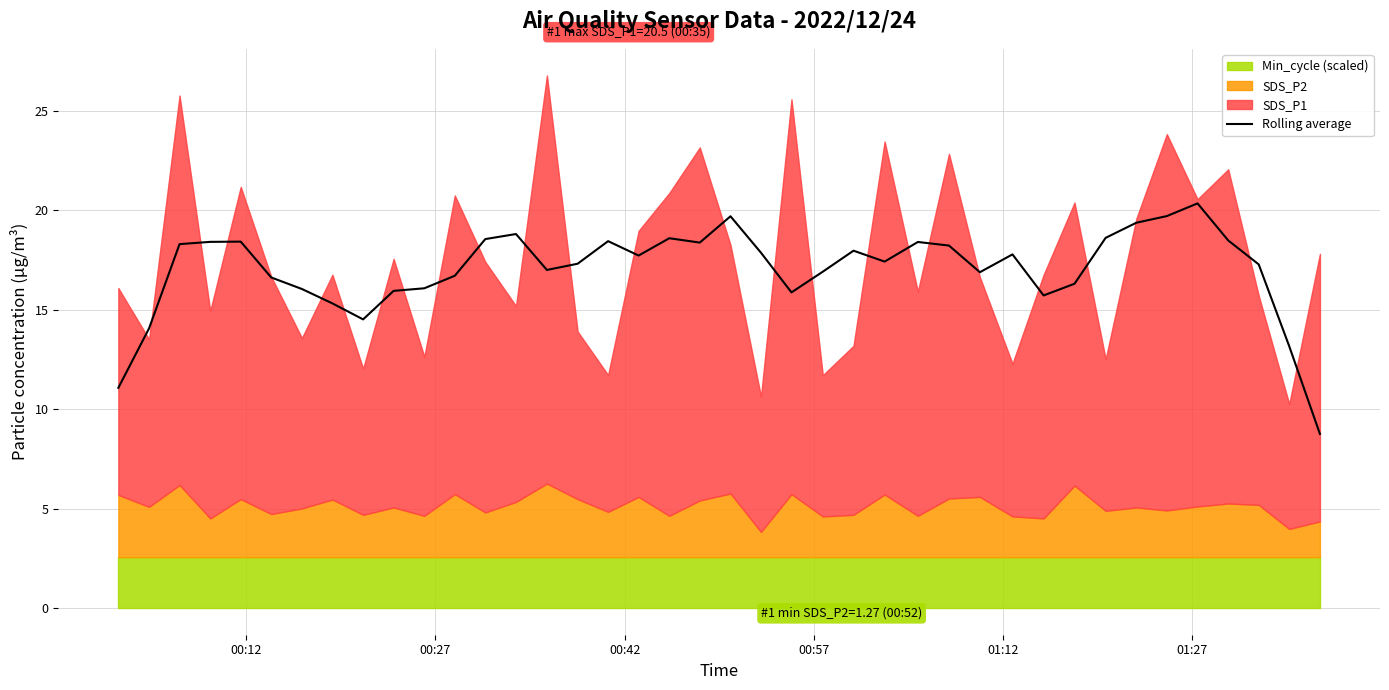

The value at 6 is 9.1. True or false?

False